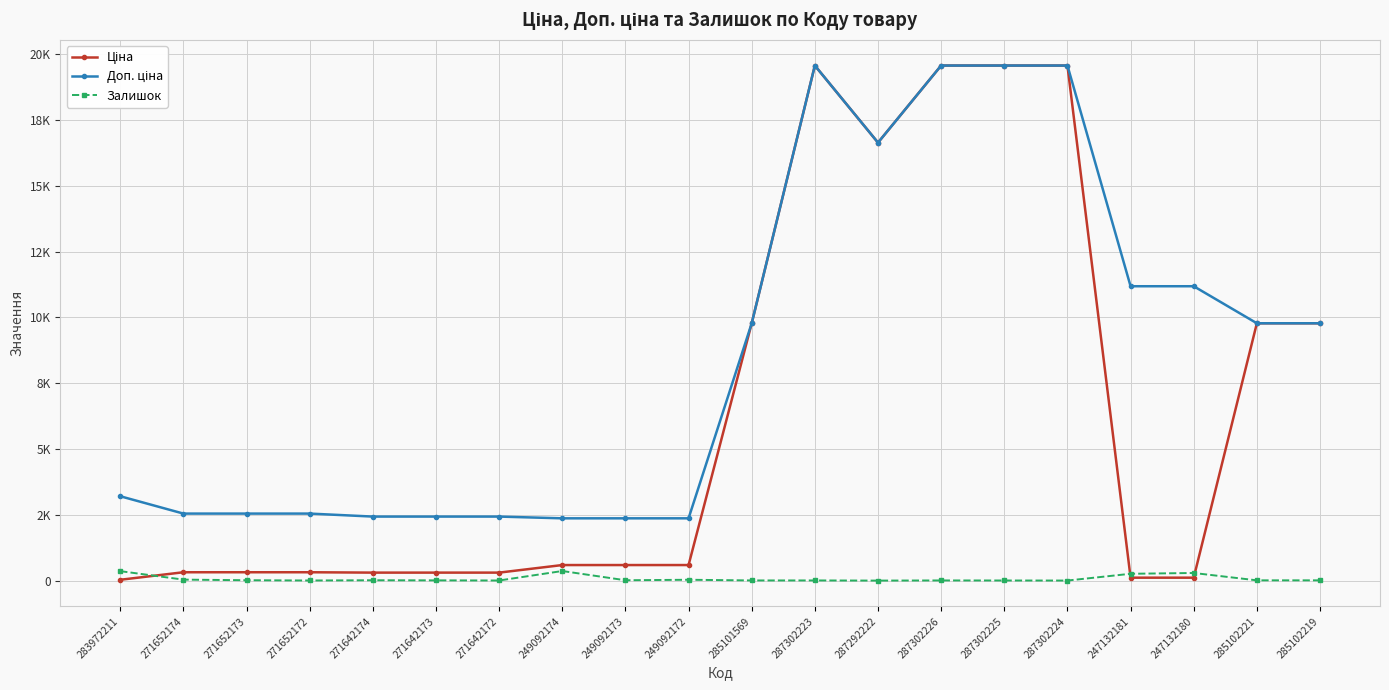

Rank the series by their average value, from lowest to highest.

Залишок, Ціна, Доп. ціна